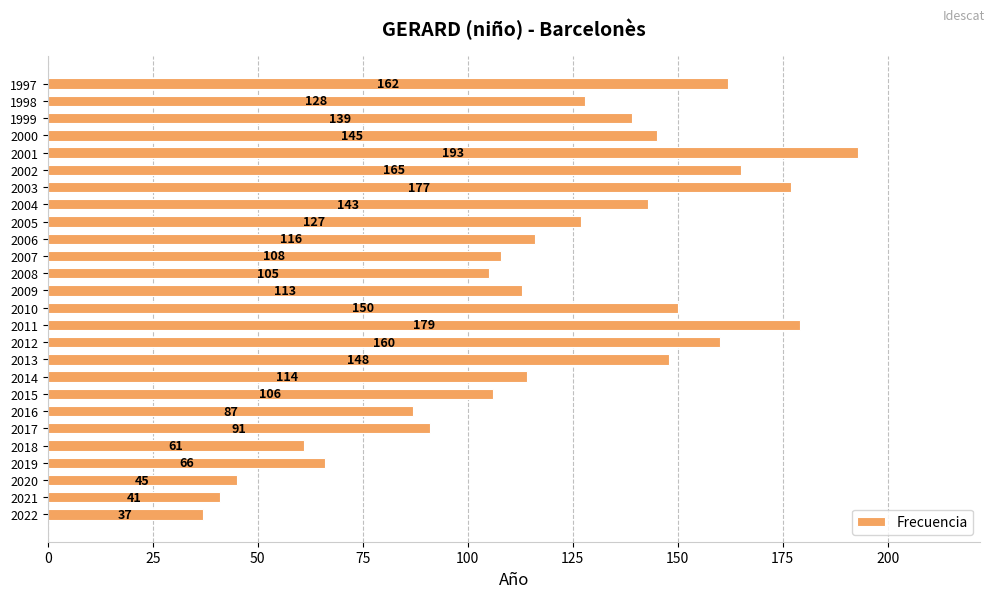

At which category does the chart reach its peak across all series?

2001